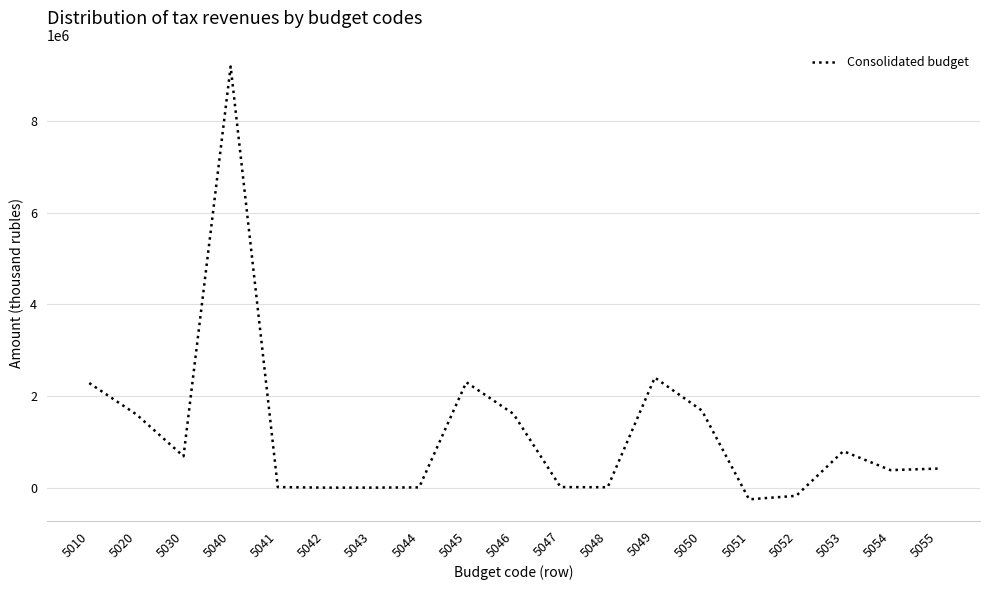

Read the value at 5049, to the nearest 100.

2403700